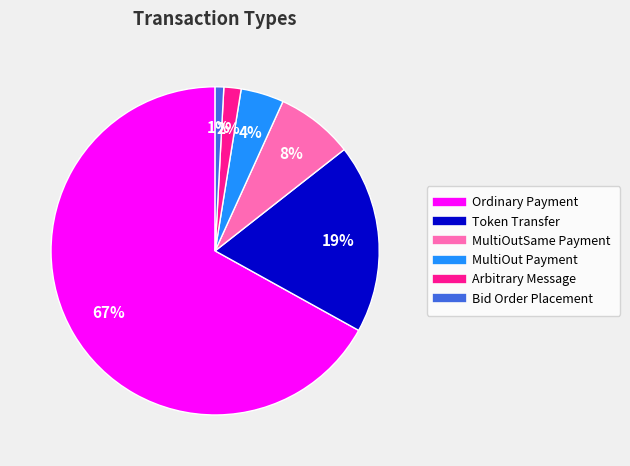

Which slice is the largest?

Ordinary Payment